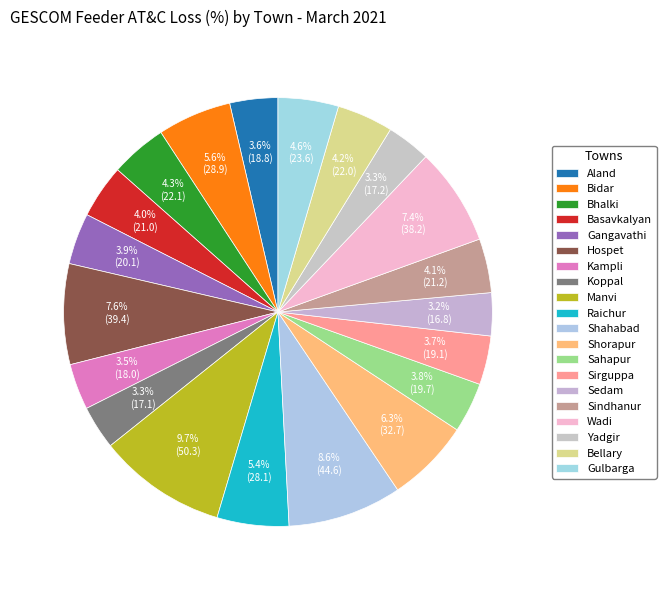

Does Sahapur represent more than half of the total?

No